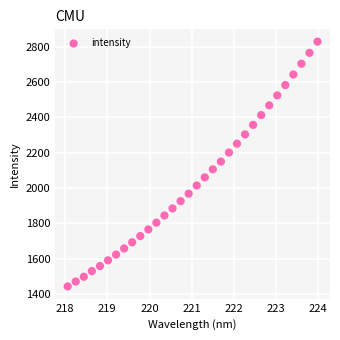

What is the range of X values (max minus min)?

5.9